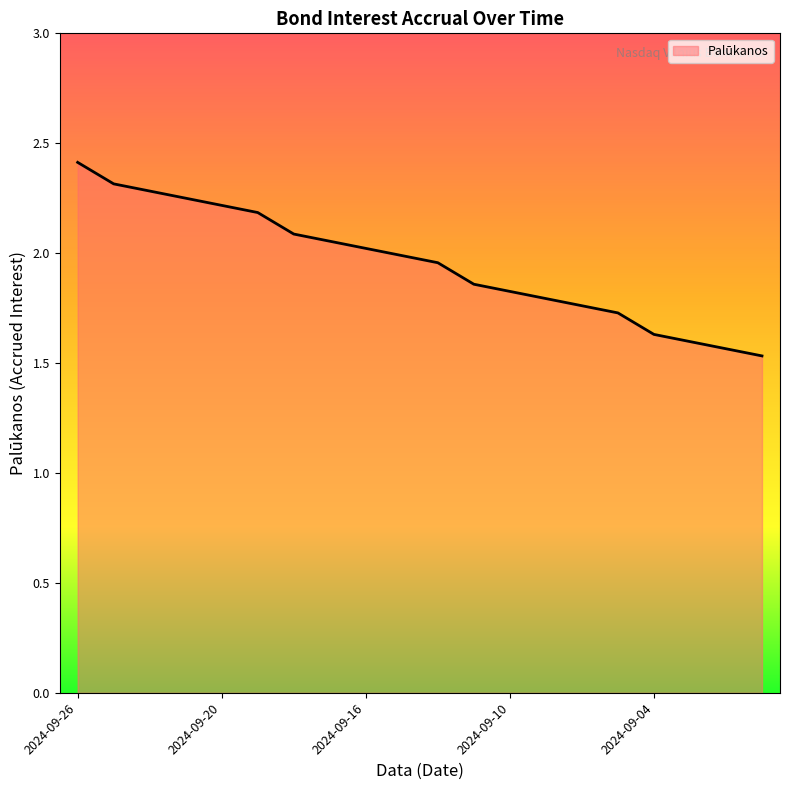

True or false: the data has more than 0 interior local peaks.

False